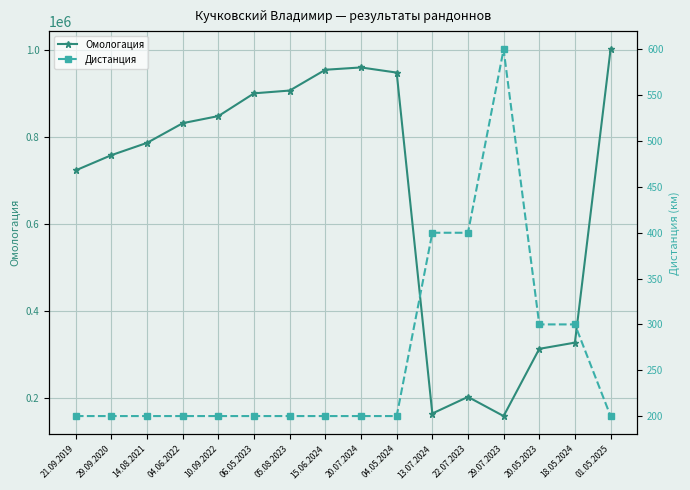

Which category has the lowest value in the Омологация series?

29.07.2023